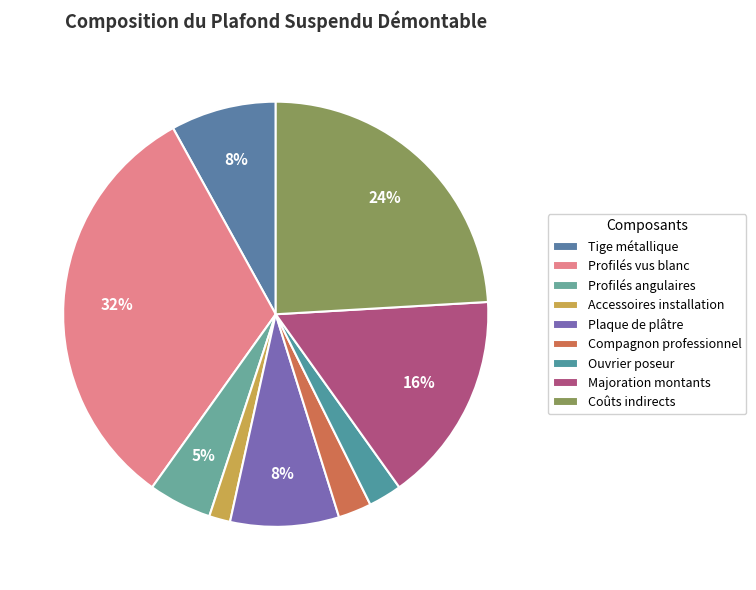

Does any single category account for the majority?

No